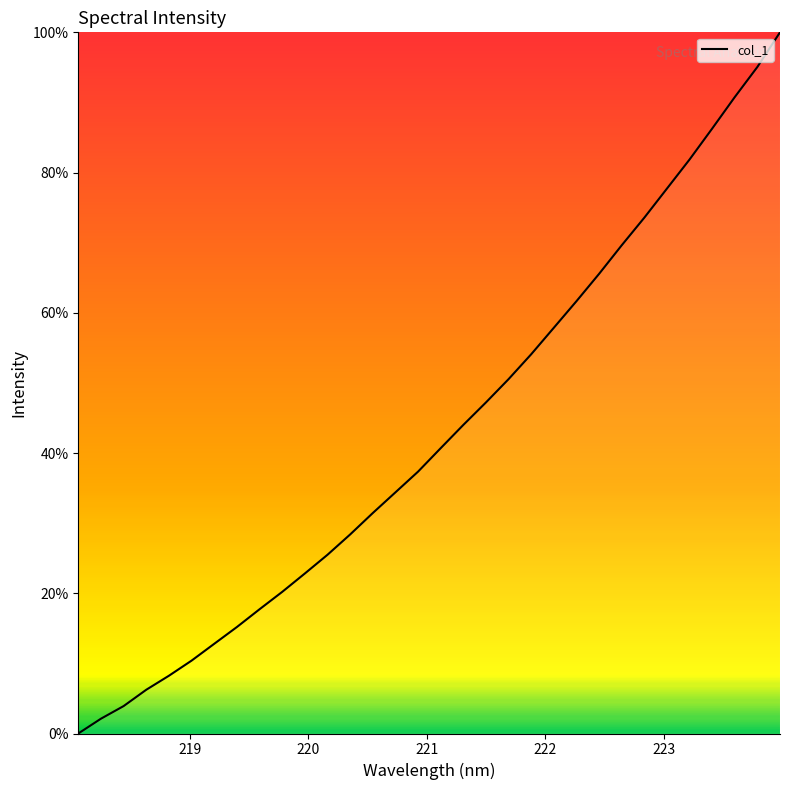

How many distinct data groups are displayed?

1